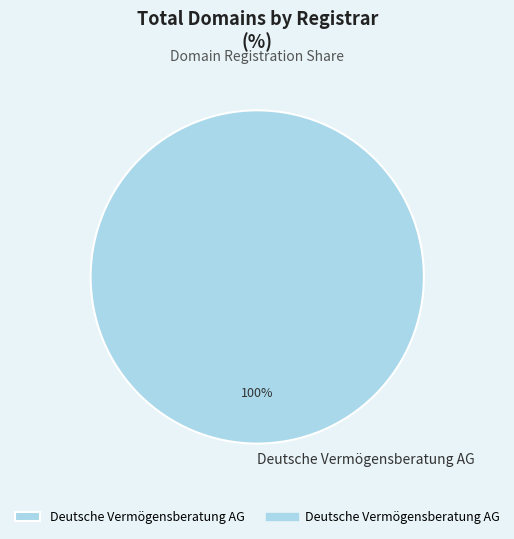

Rank the categories by value from highest to lowest.

Deutsche Vermögensberatung AG